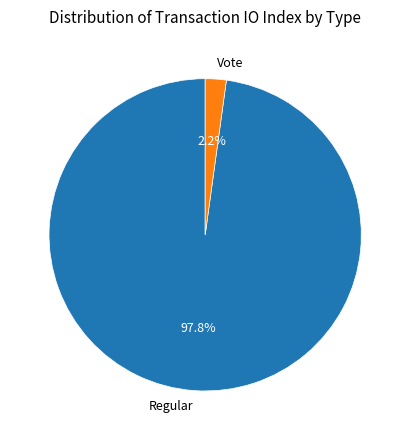

To the nearest percent, what is the difference between the largest and smallest slice percentages?

96%